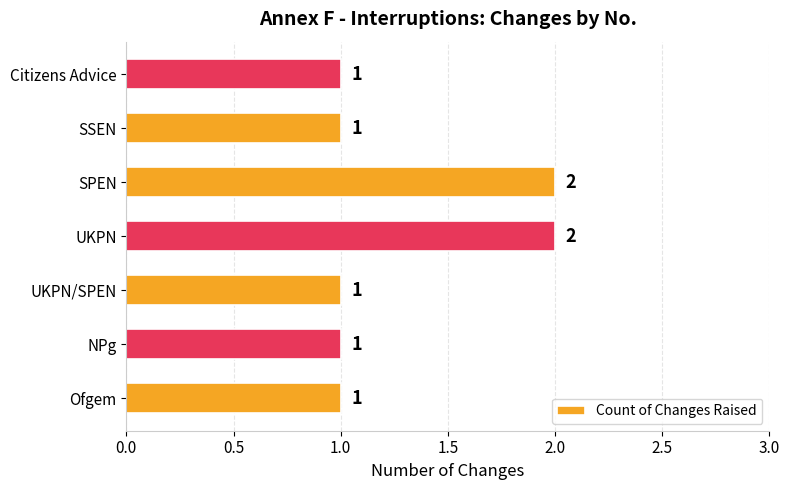

What is the difference between the maximum and minimum values?

1